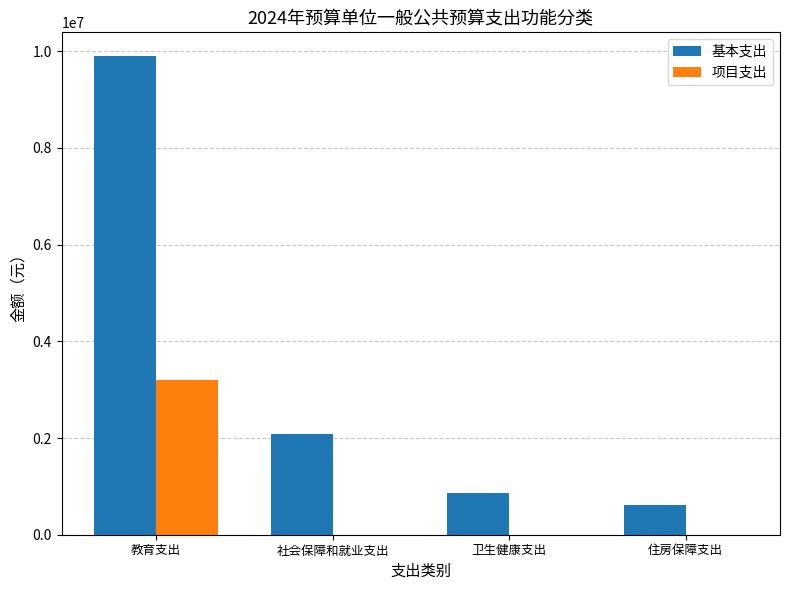

Which category has the highest value in the 基本支出 series?

教育支出